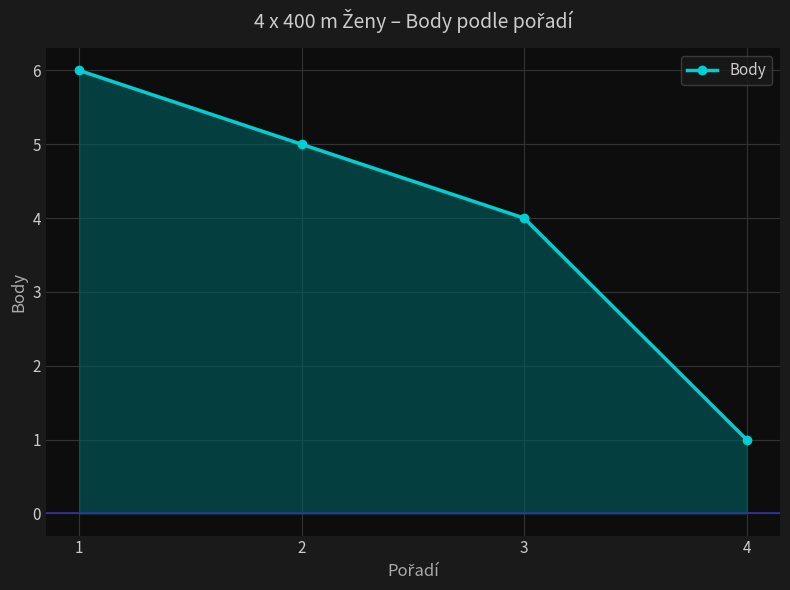

Reading left to right, what are all the values shown in this chart?

6	5	4	1